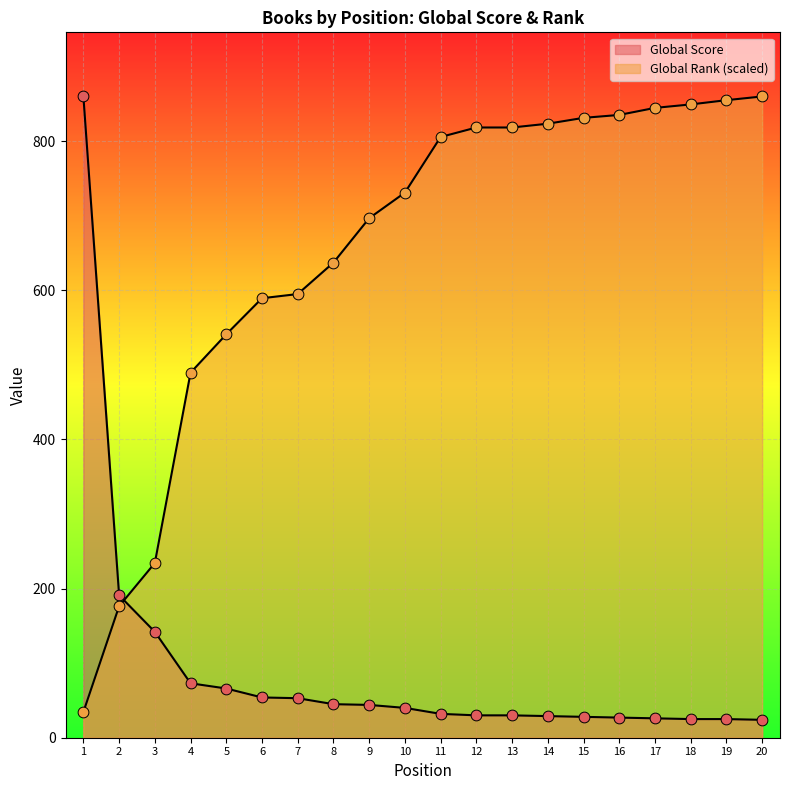

At which category is the sum across all series the highest?

1